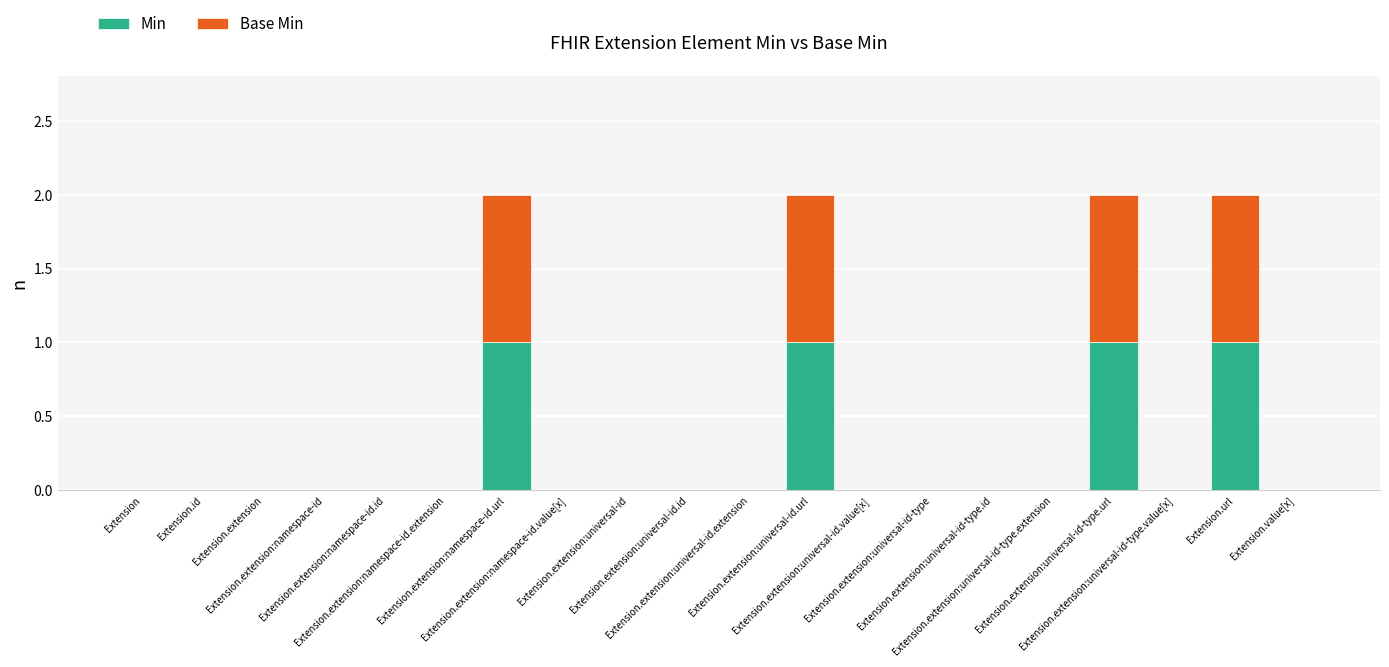

What is the sum of all Min values?

4